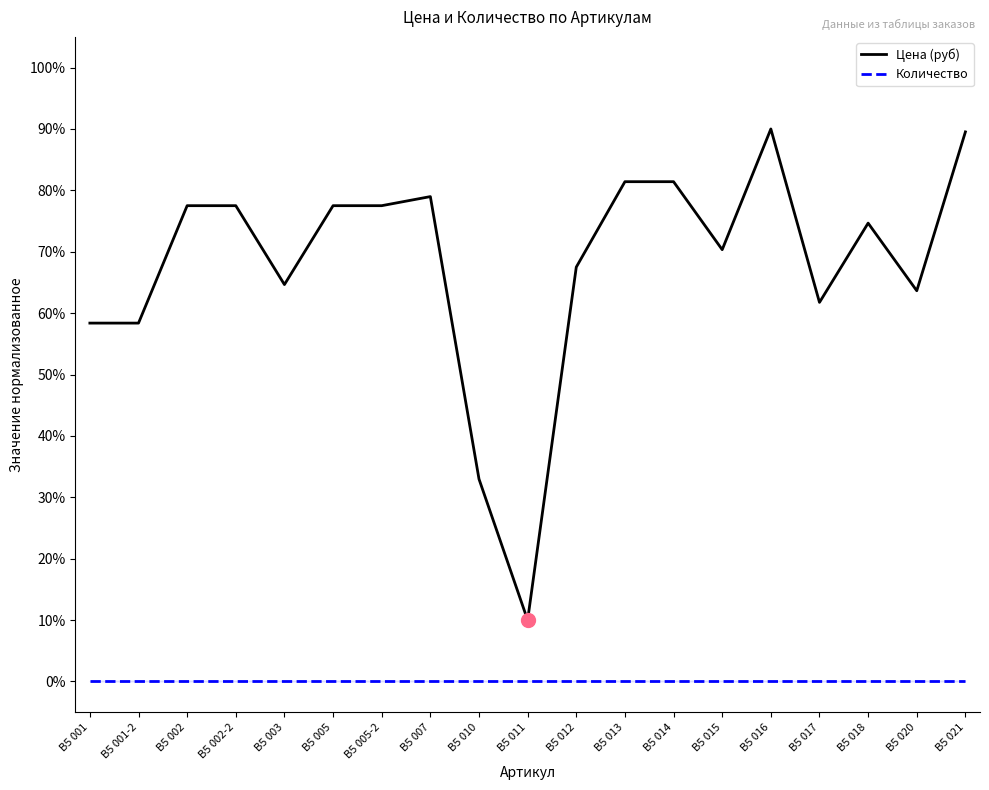

Which series has the largest total across all categories?

Цена (руб)